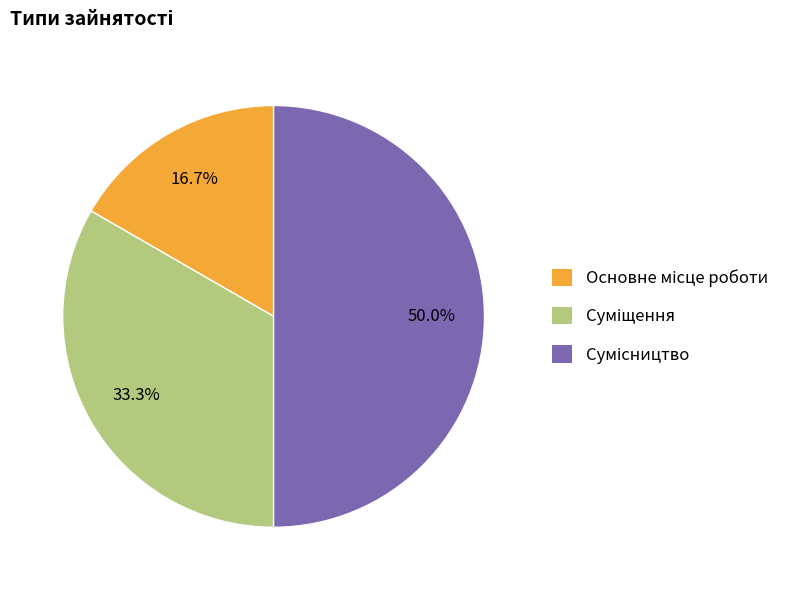

Which slice is the smallest?

Основне місце роботи